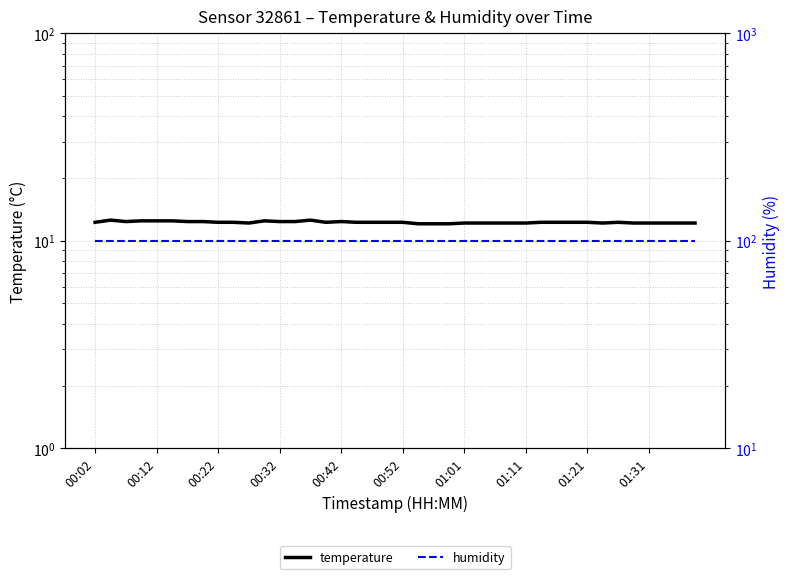

Count the number of data series in this chart.

2